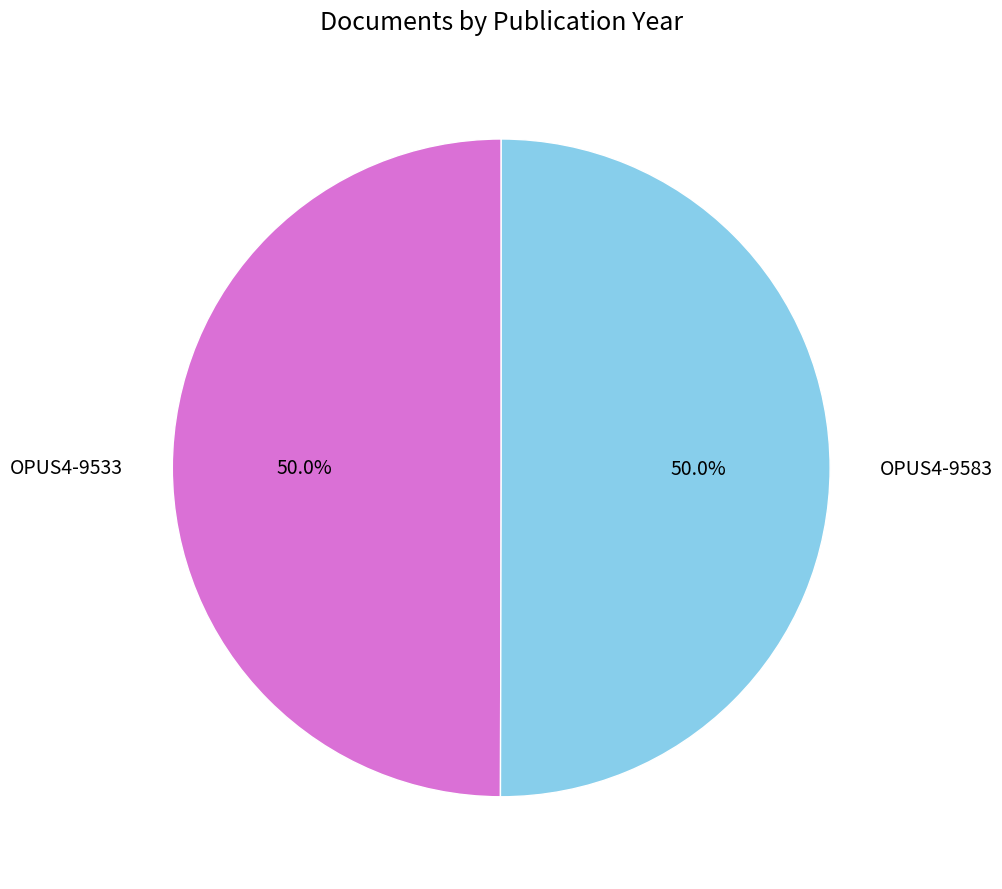

Is it true that OPUS4-9583 is 50% of the pie?

True